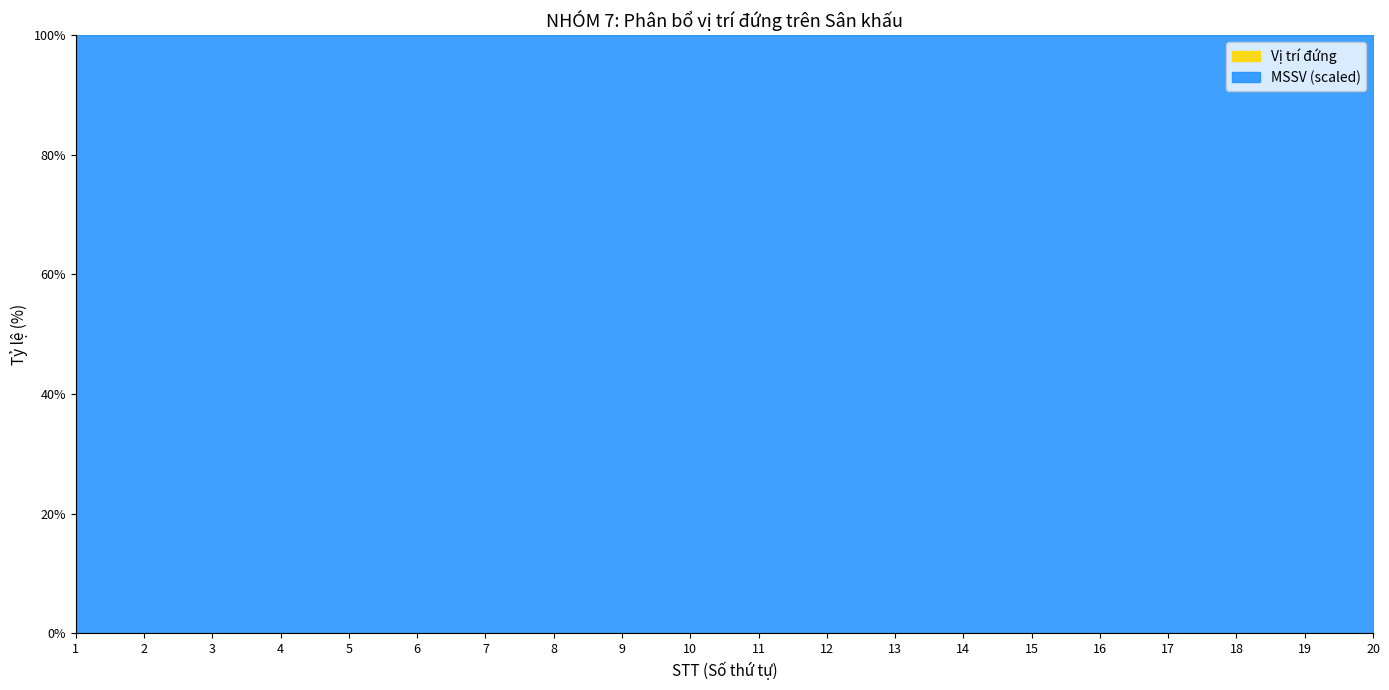

What is the sum of all MSSV values?

544143952217